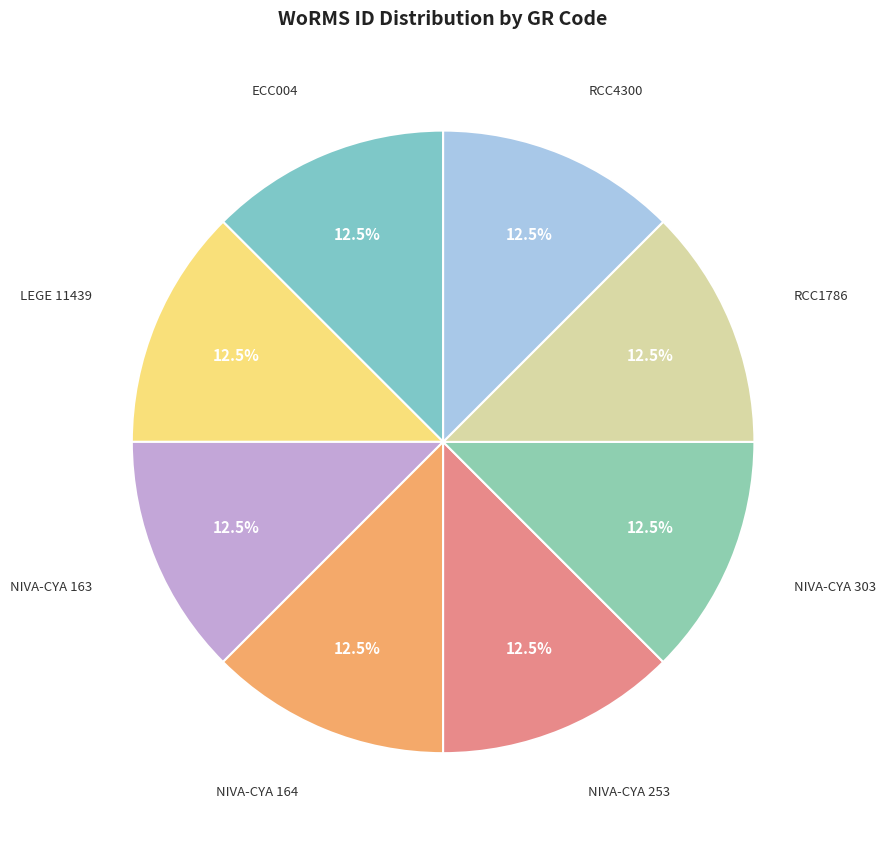

How many slices are in this pie chart?

8